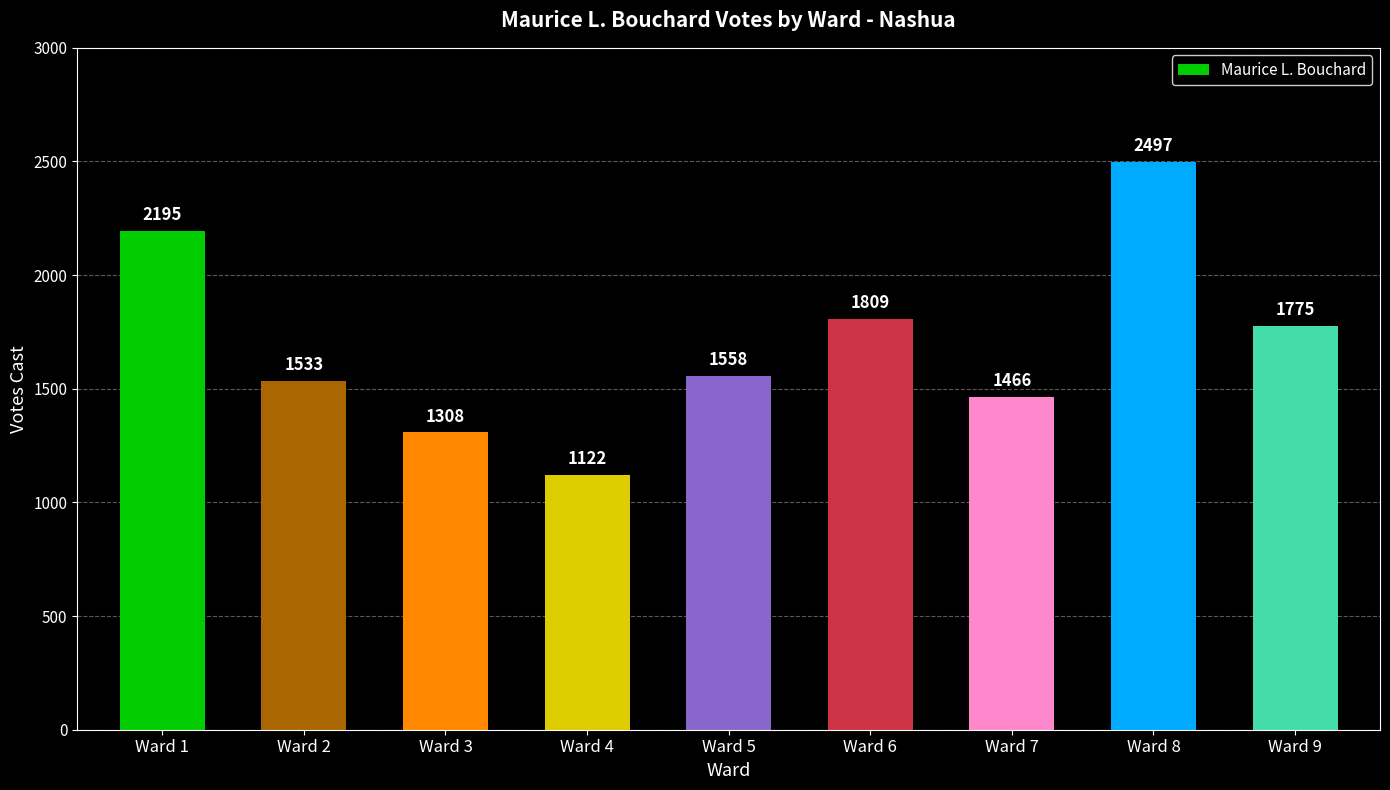

Where does the data first go above 1558?

Ward 1